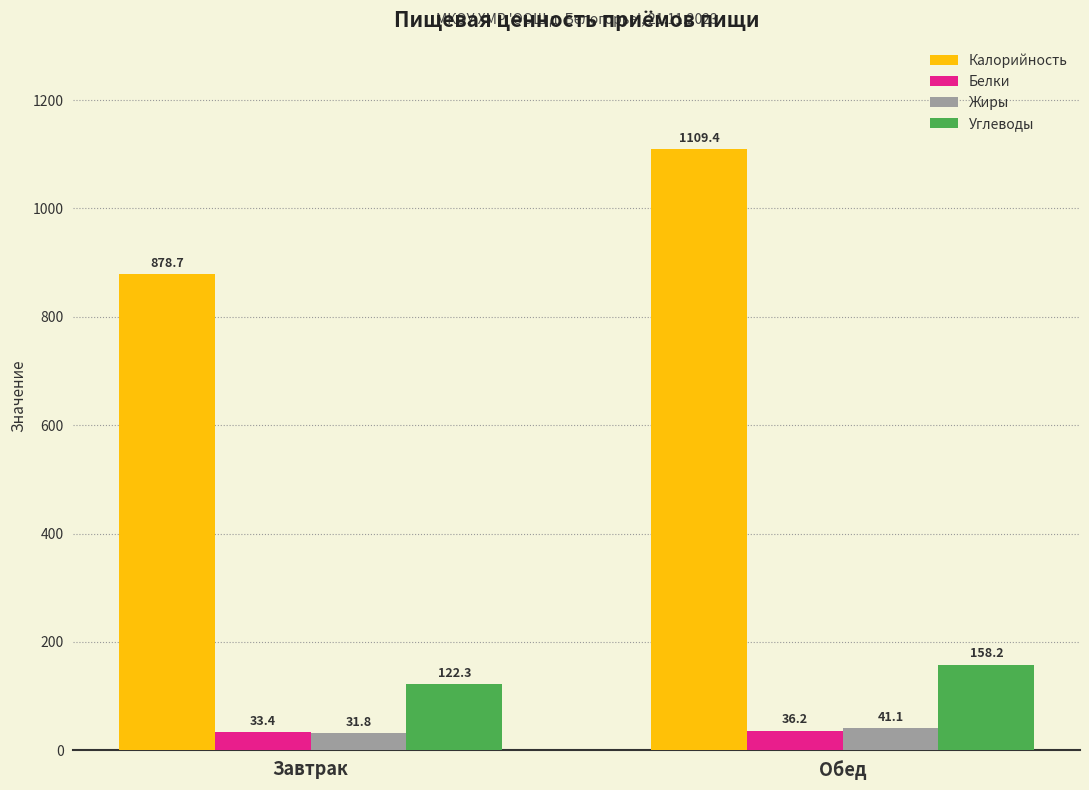

What is the sum of the Жиры values at Завтрак and Обед?

72.9